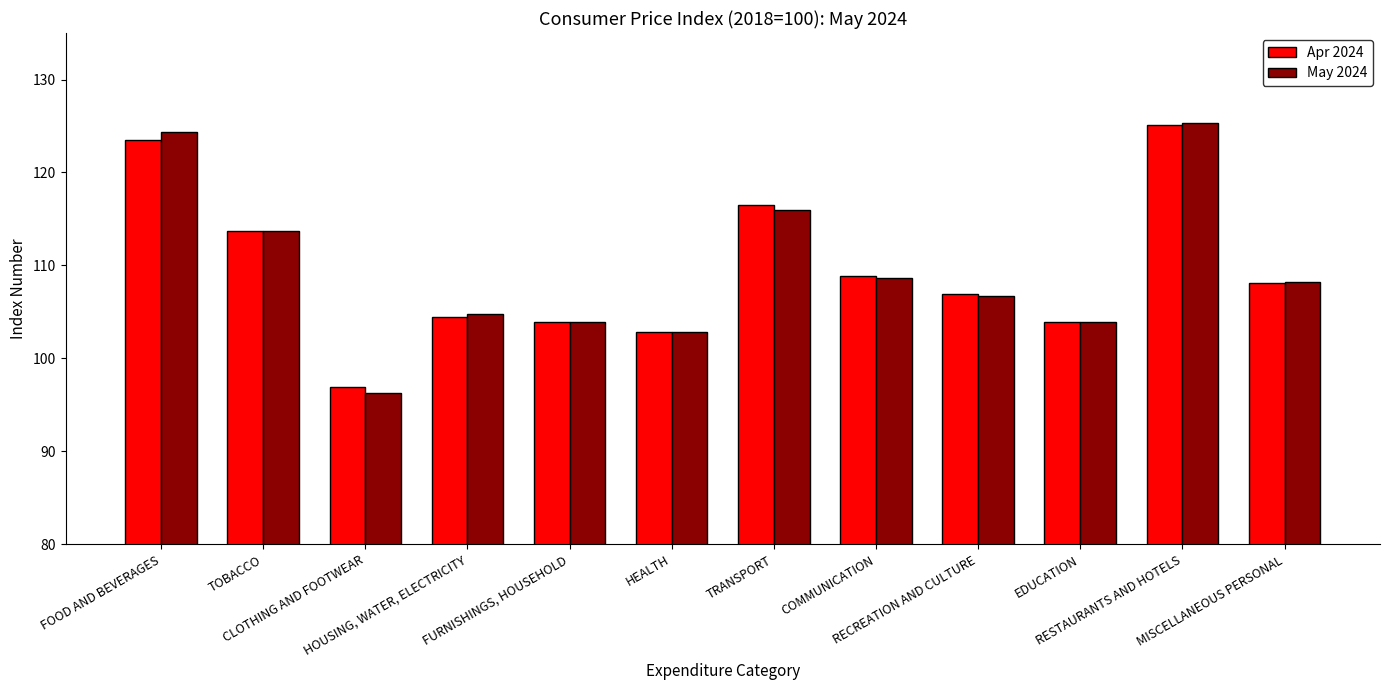

Which series changed the most between HEALTH and RECREATION AND CULTURE?

Apr 2024